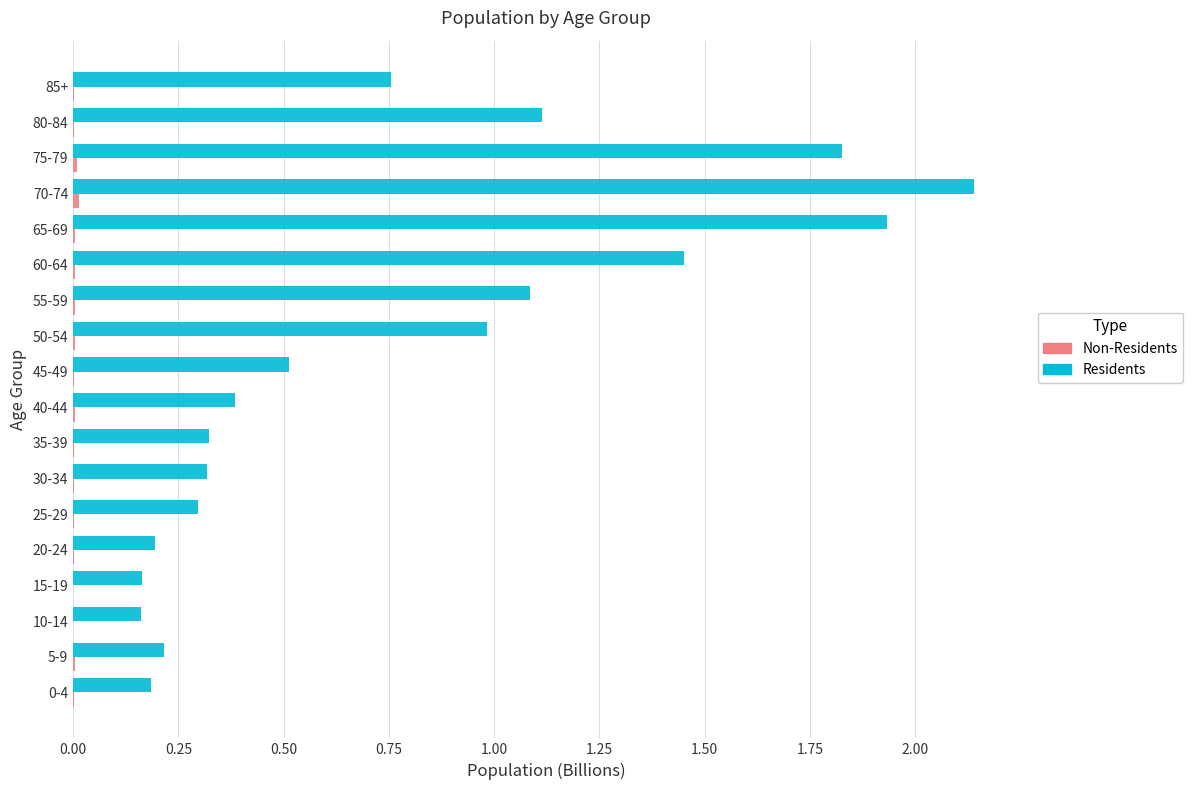

At which category is the sum across all series the highest?

70-74